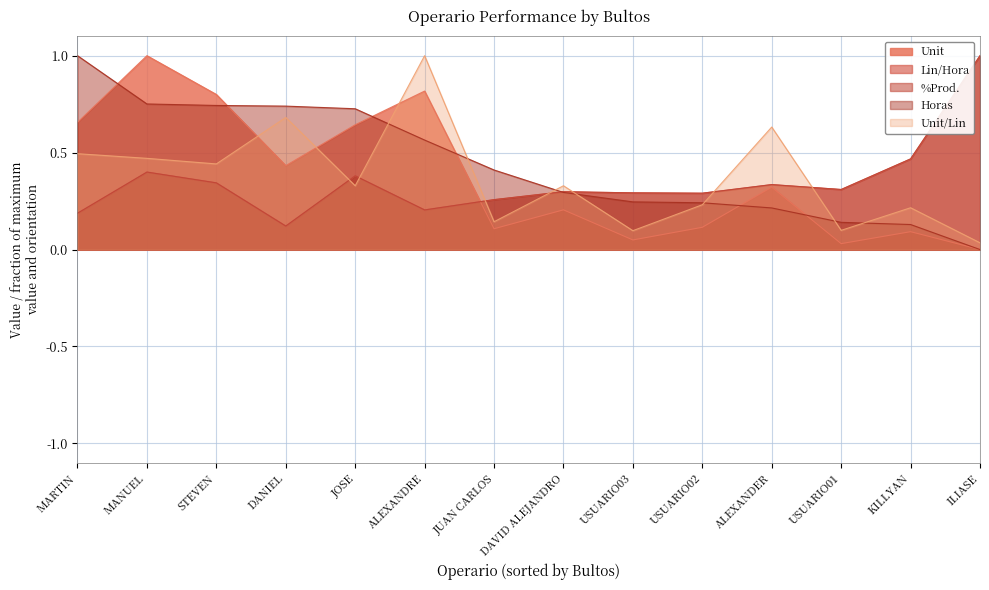

In Unit/Lin, how many points are higher than both neighbors (excluding endpoints)?

5